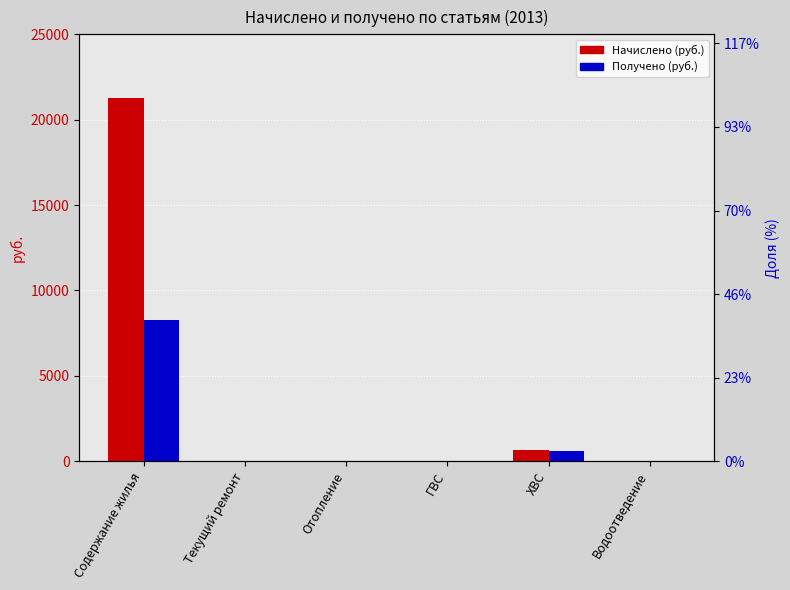

Reading left to right, transcribe all the data shown in this chart.

Начислено (руб.): Содержание жилья=21286.8	Текущий ремонт=0.0	Отопление=0.0	ГВС=0.0	ХВС=659.6	Водоотведение=0.0
Получено (руб.): Содержание жилья=8256.1	Текущий ремонт=0.0	Отопление=0.0	ГВС=0.0	ХВС=600.9	Водоотведение=0.0